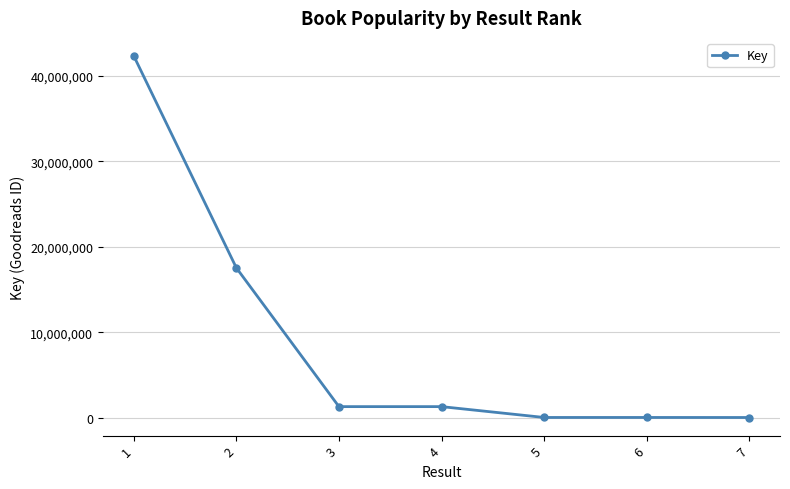

What is the change in value from 1 to 3?

-41074241